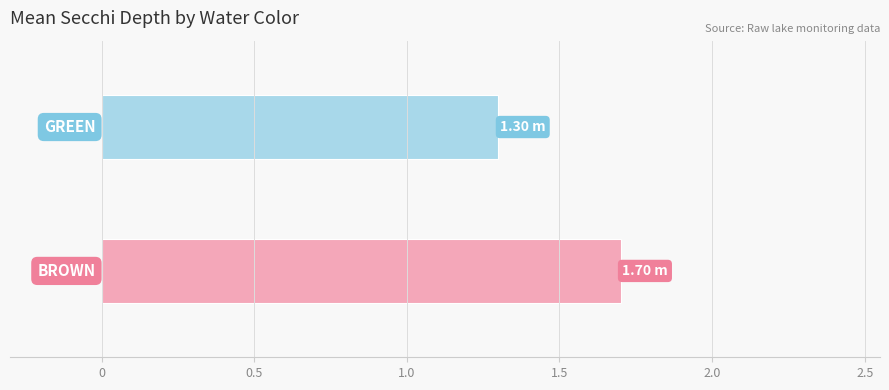

What is the average value?

1.5